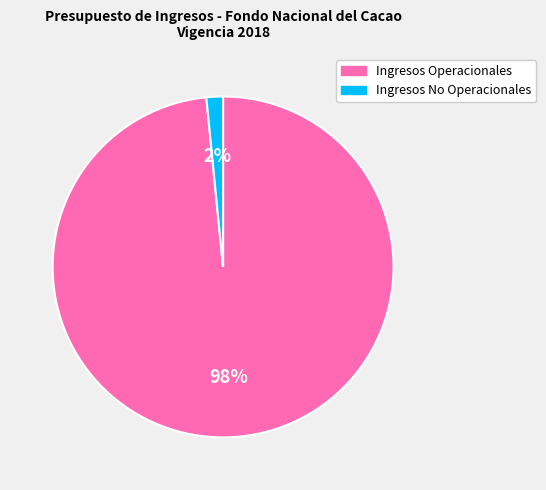

Does Ingresos No Operacionales represent more than half of the total?

No